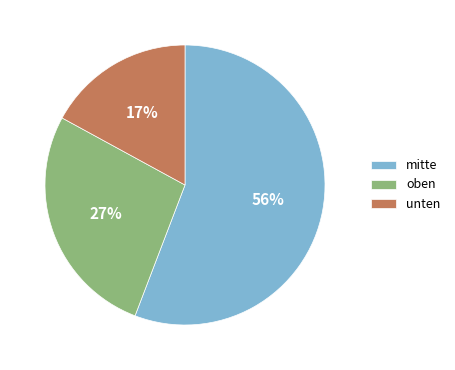

Is the sum of oben and mitte greater than half?

Yes